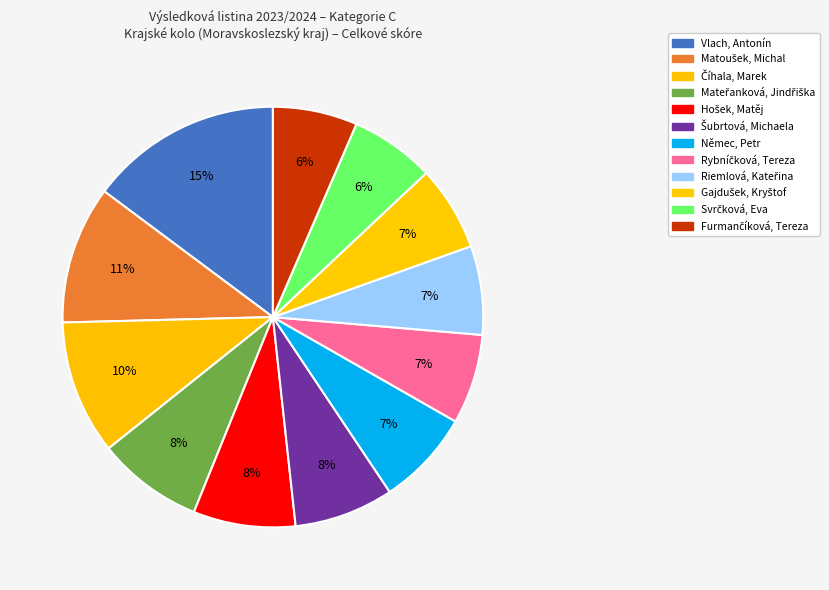

Is there a majority slice in this chart?

No